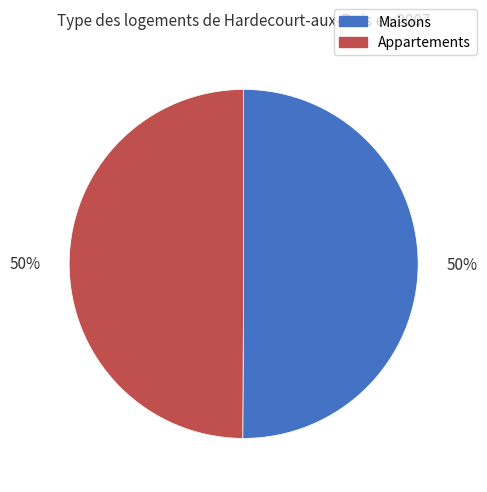

How many segments does this pie chart have?

2